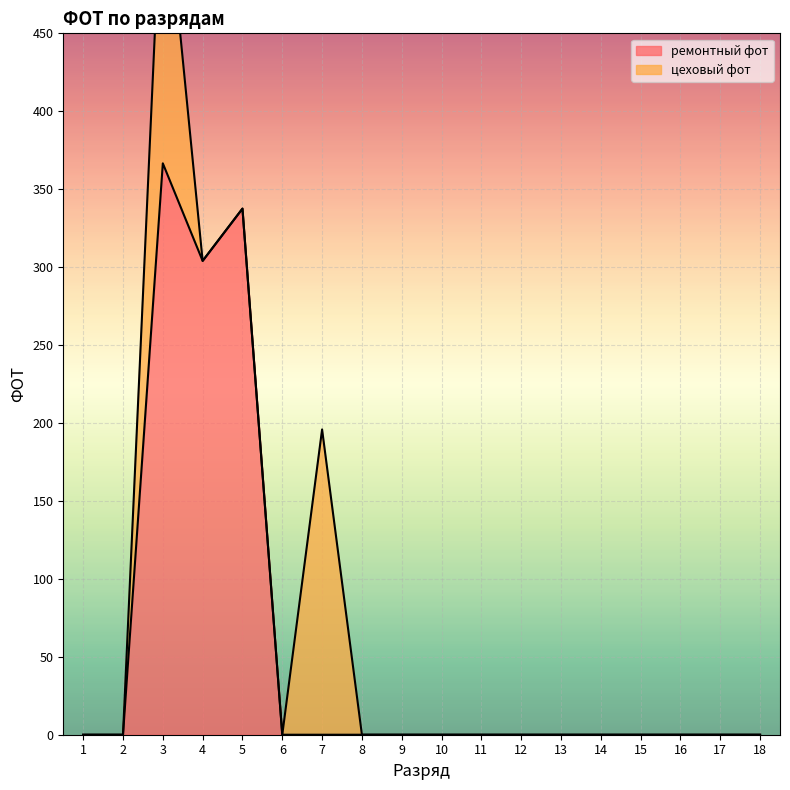

The value of ремонтный фот at 12 is 0.0. True or false?

True